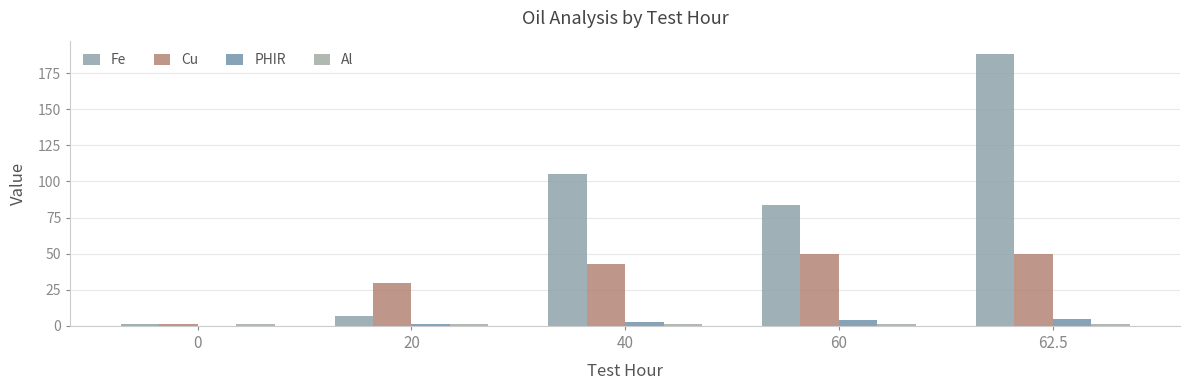

What is the sum of all Al values?

5.0